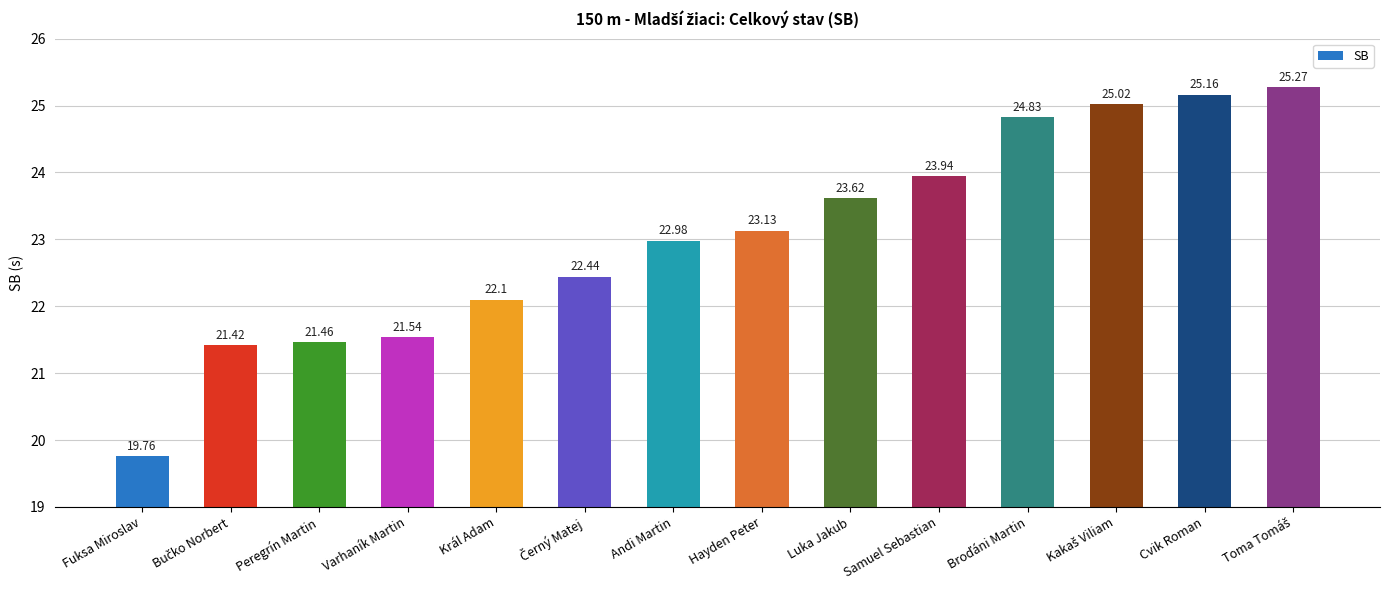

What is the label of the 13th bar from the left?

Cvik Roman